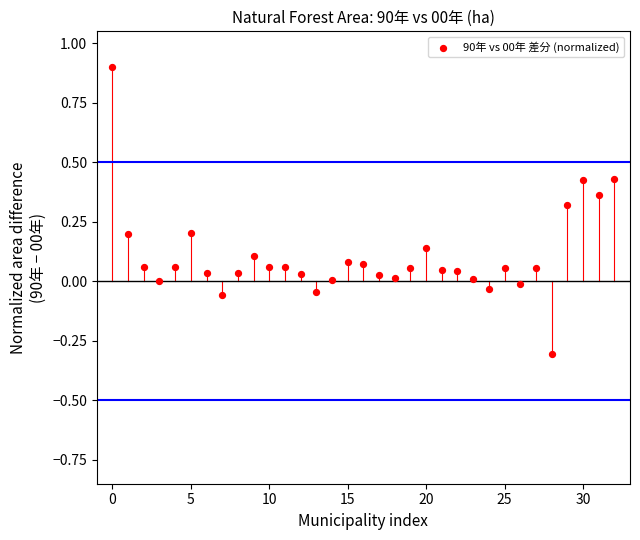

What is the range of Y values (max minus min)?

1.2